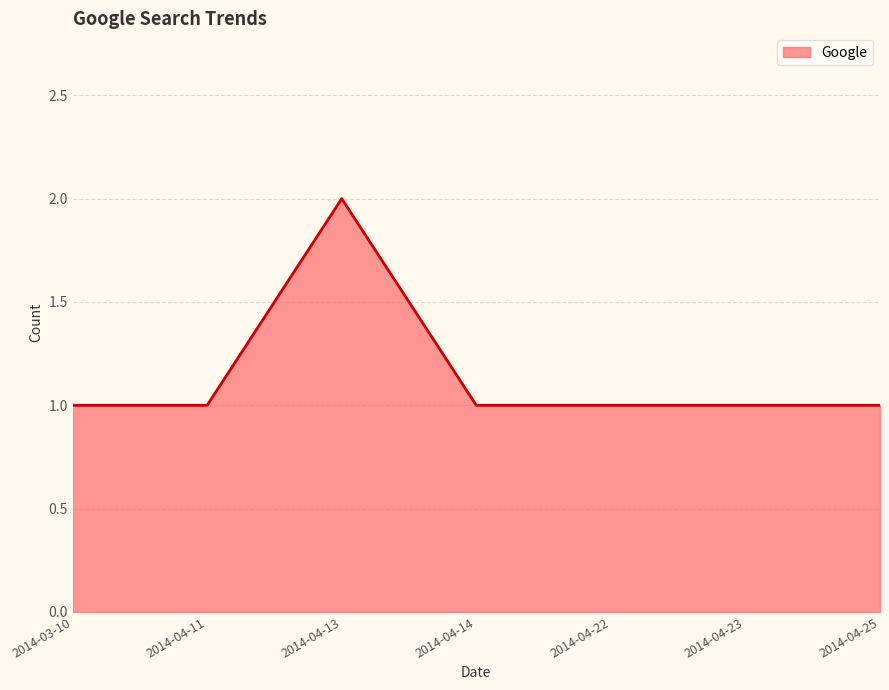

What is the maximum value shown in the chart?

2